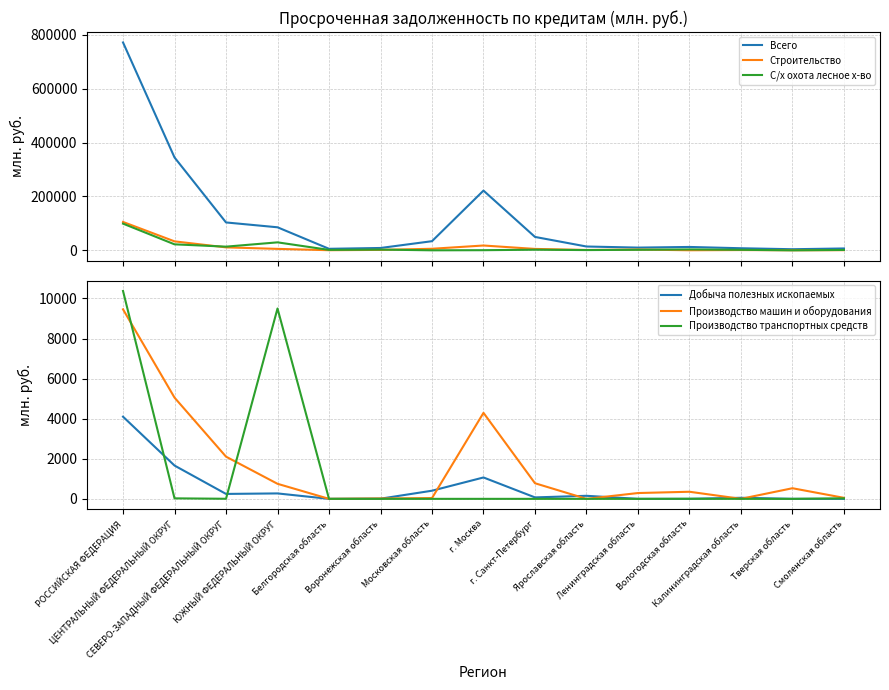

Which series has the largest total across all categories?

Всего